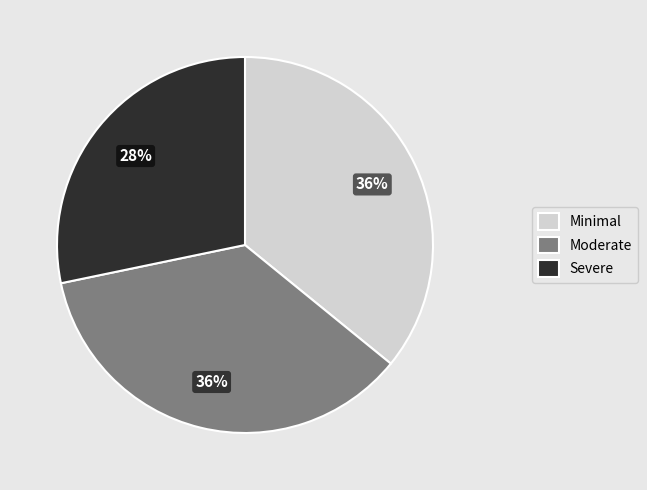

Is there any slice that represents more than half of the pie?

No